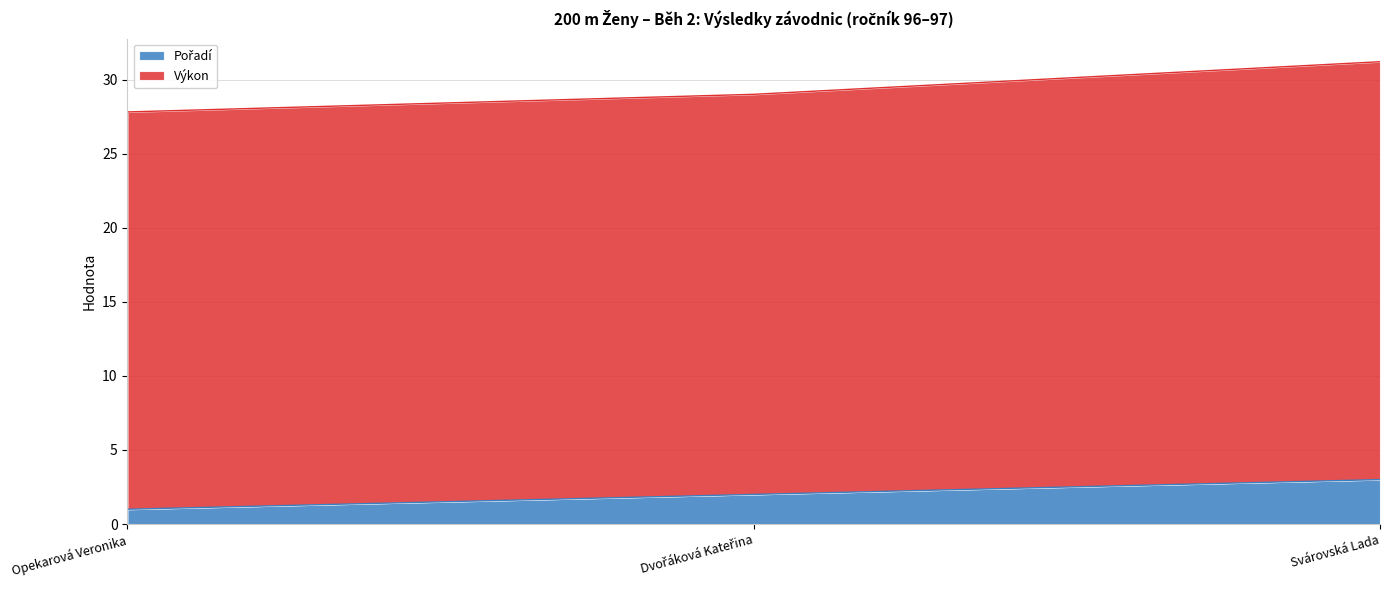

What is the average value?

2